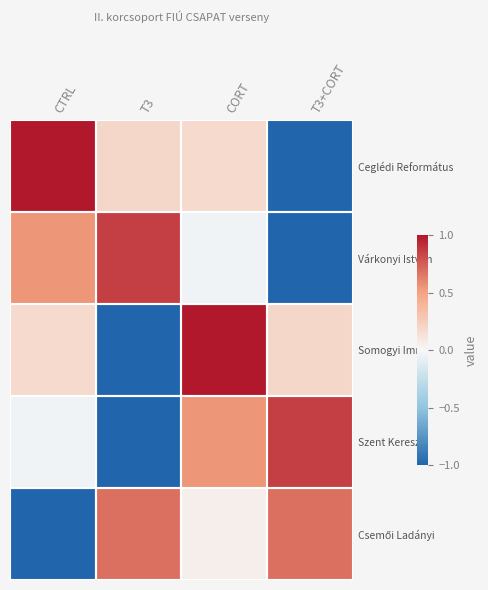

Between T3 and T3+CORT, which is larger?

T3